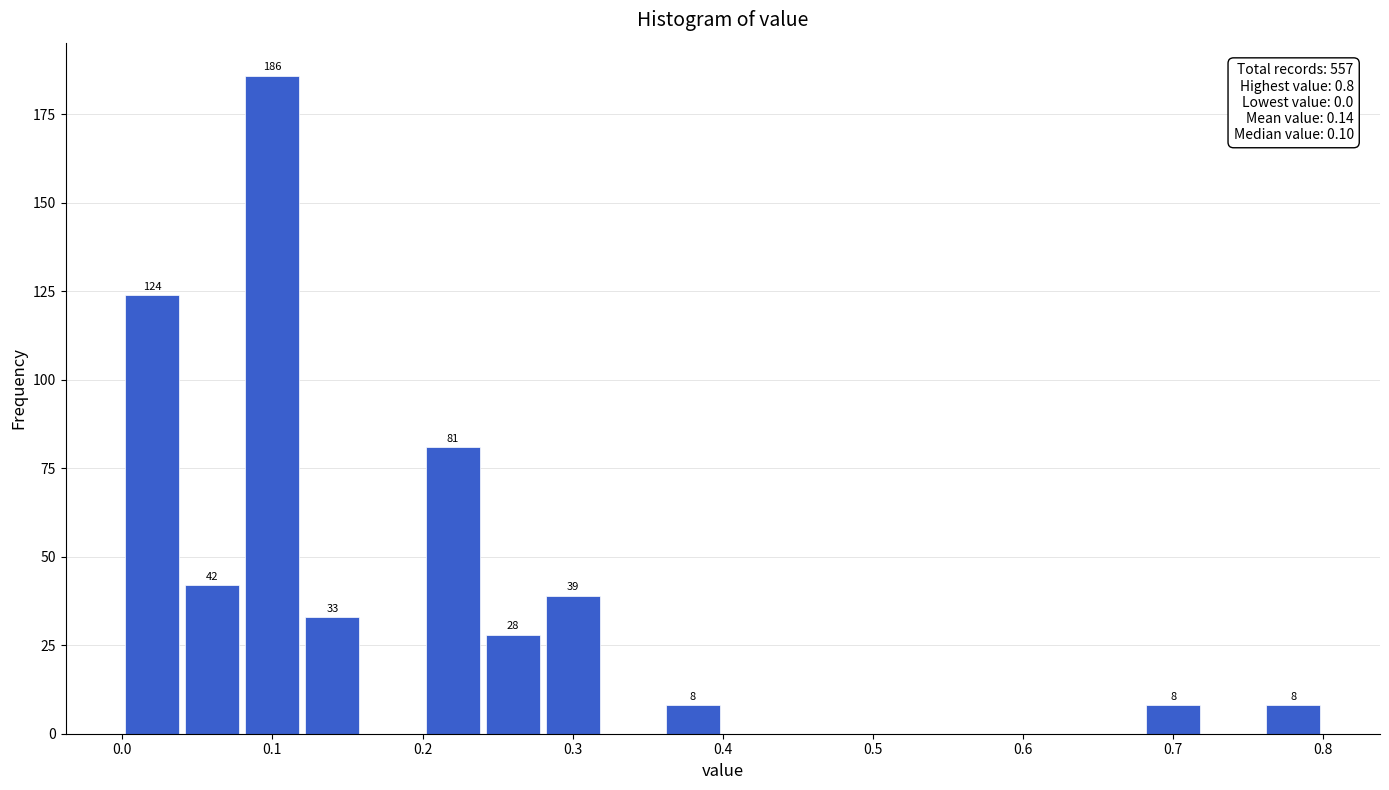

Over which range of the x-axis is the bar tallest?

0.08 to 0.12